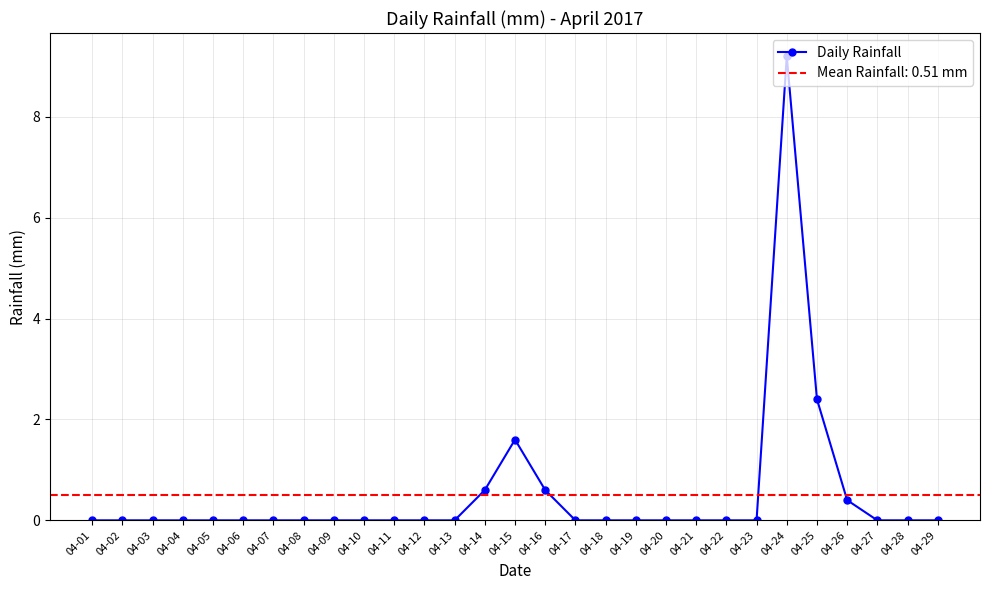

At which category does the data reach its first local peak?

04-15